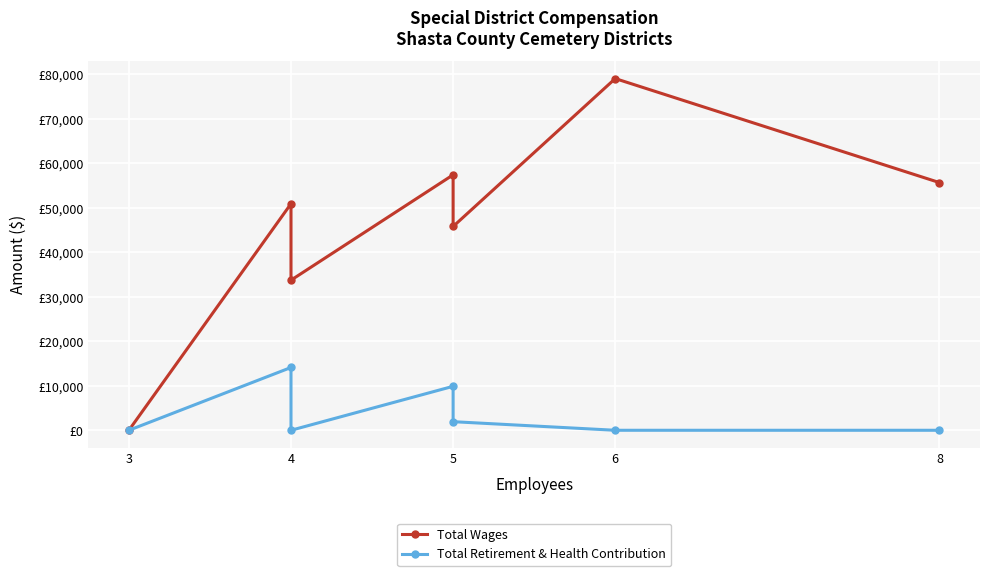

How many values in the Total Wages series exceed 50892?

3